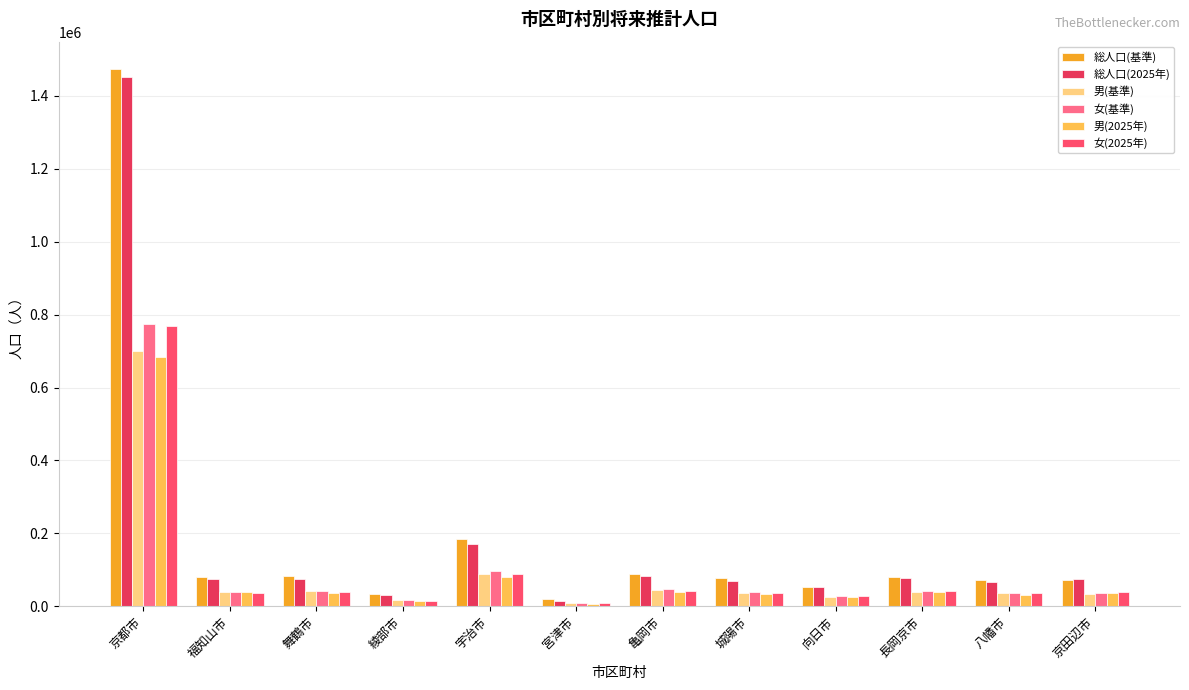

Reading left to right, extract all data points from this chart.

総人口(基準): 1475183	78935	83990	33821	184678	18426	89479	76869	53380	80090	72664	70835
総人口(2025年): 1451751	75610	73818	29439	170328	15200	81955	68900	51671	78638	67239	74833
男(基準): 699748	39156	41694	16197	89014	8726	43267	36952	25387	38789	35212	34728
女(基準): 775435	39779	42296	17624	95664	9700	46212	39917	27993	41301	37452	36107
男(2025年): 683220	38239	36082	14298	80986	7316	39084	32698	24109	37764	31865	36114
女(2025年): 768531	37371	37736	15141	89342	7884	42871	36202	27562	40874	35374	38719